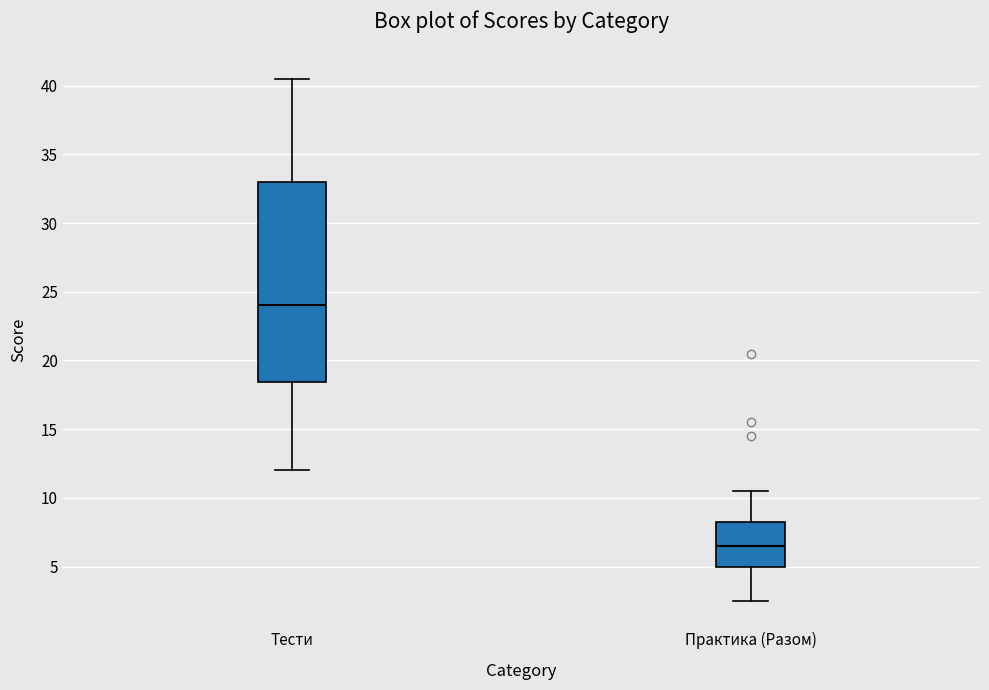

Where does the median line of the box for Тести sit on the y-axis? The values are not printed on the chart, so give them approximately, as read against the axis.

24.0